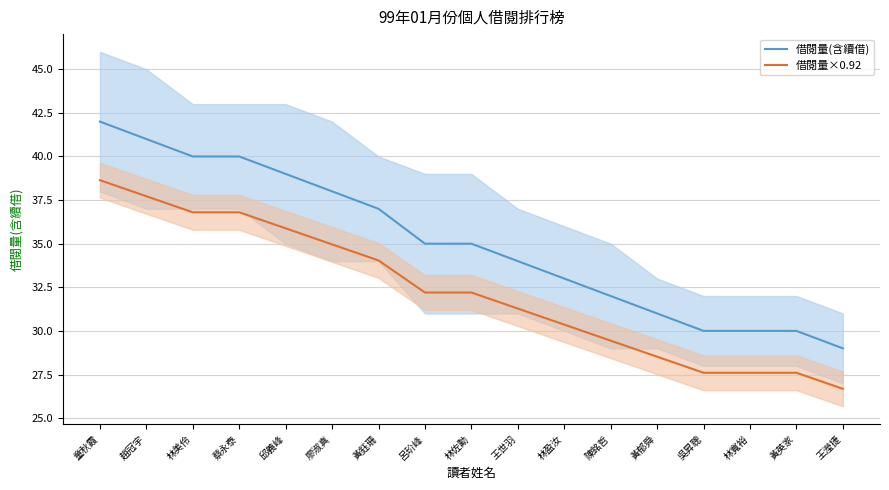

What is the difference between the second highest and minimum values in the 借閱量(含續借) series?

12.0